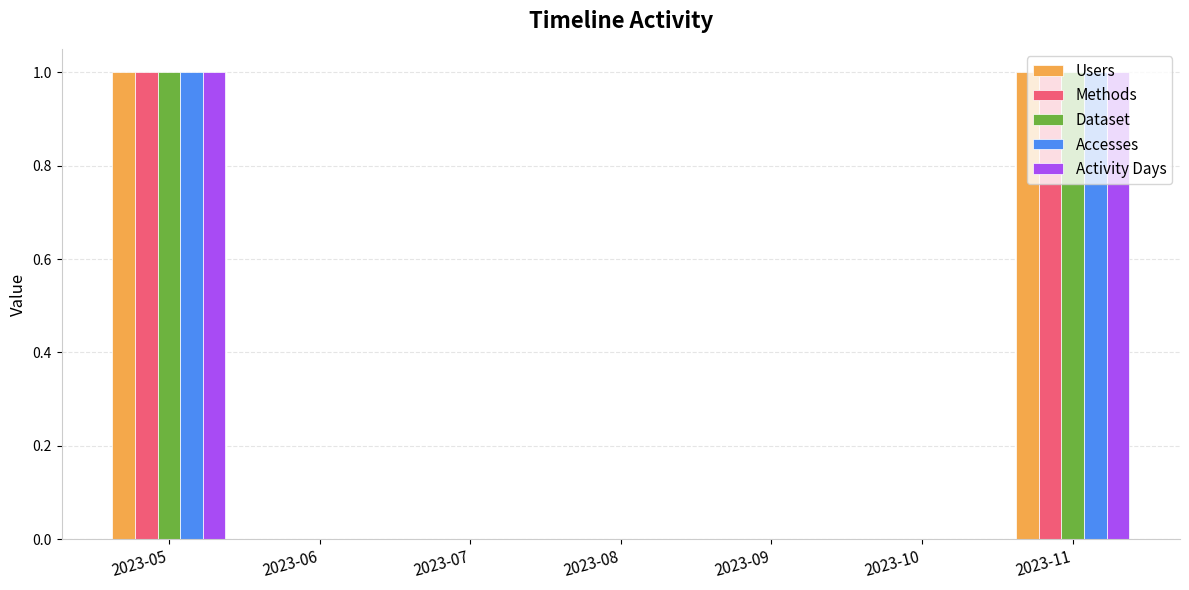

Count the Dataset values in the range 0 to 1.

7